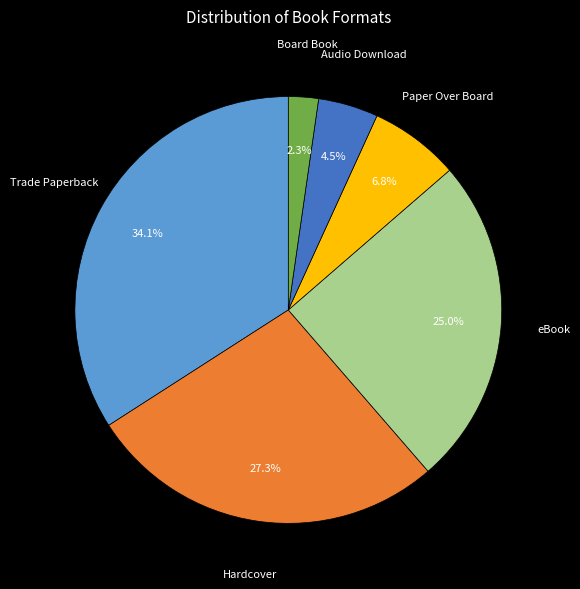

The Trade Paperback slice represents 34% of the pie. True or false?

True